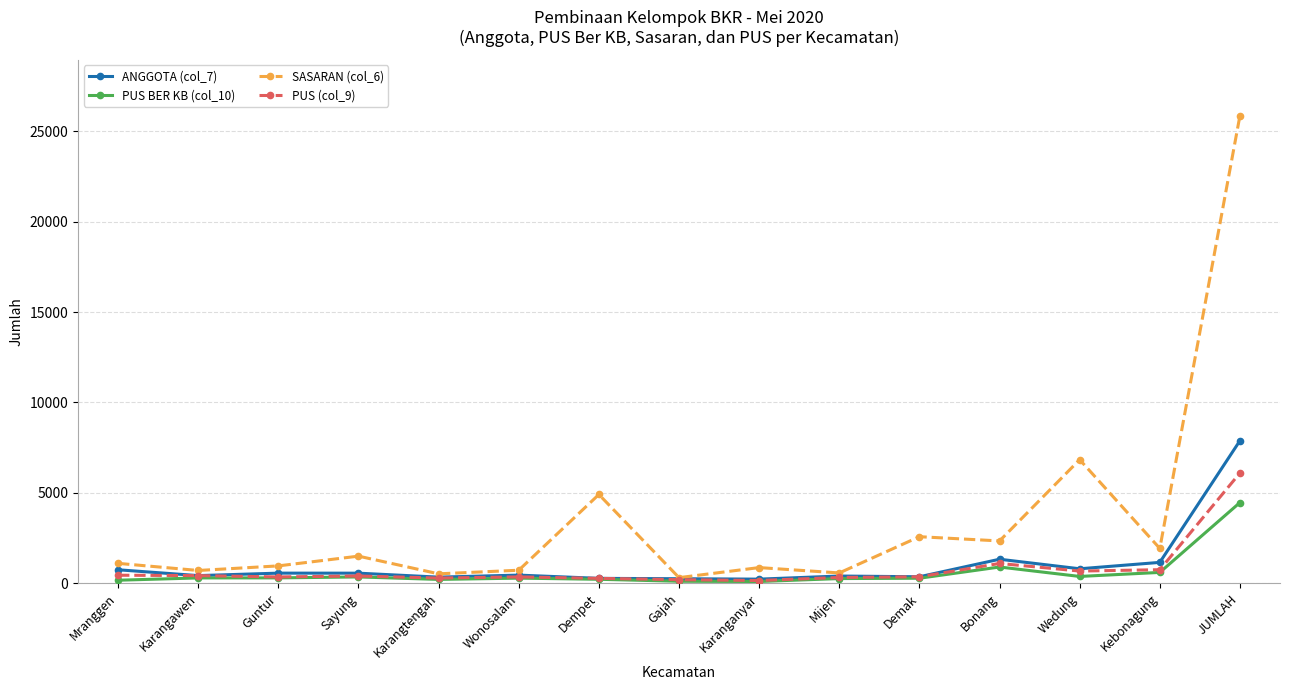

True or false: ANGGOTA (col_7) has more than 0 points higher than both neighbors.

True